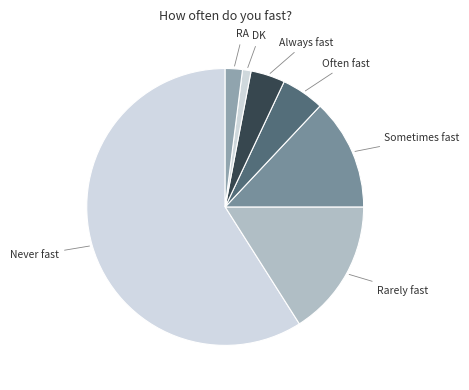

Which category has the smallest portion of the pie?

DK